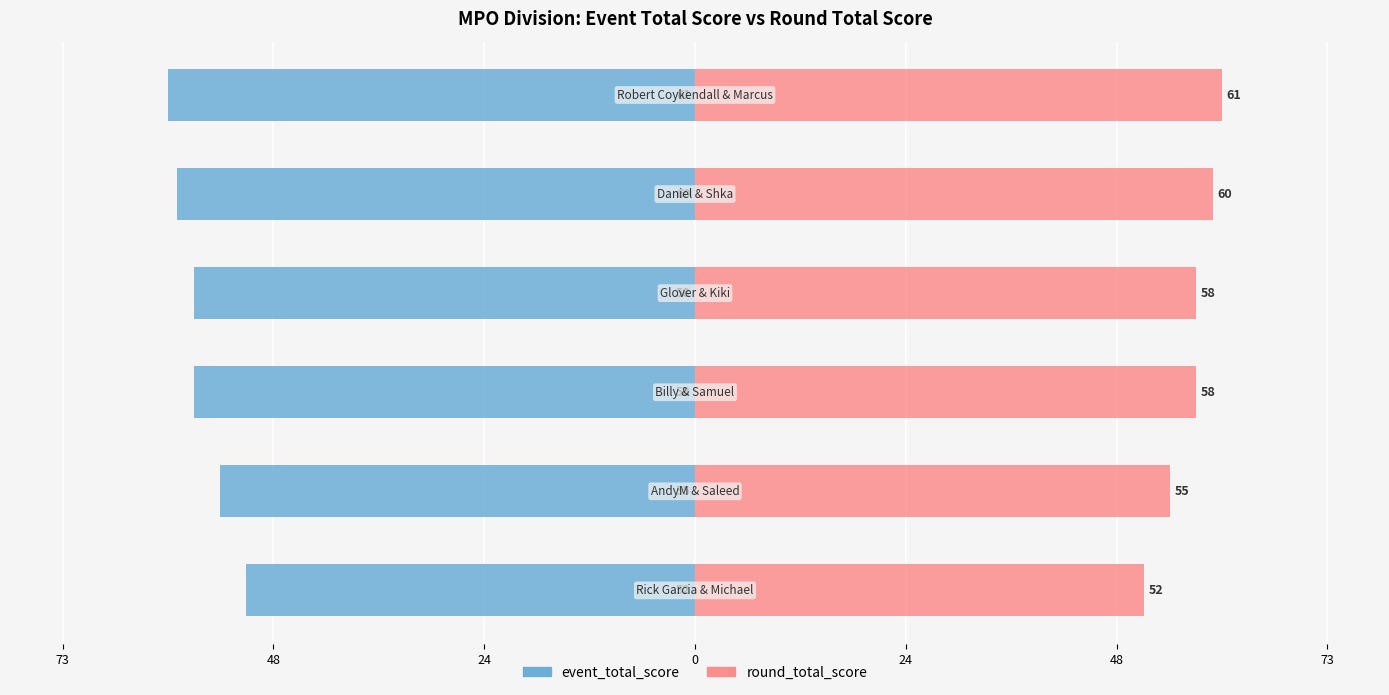

What are all the series names shown in the legend?

event_total_score, round_total_score